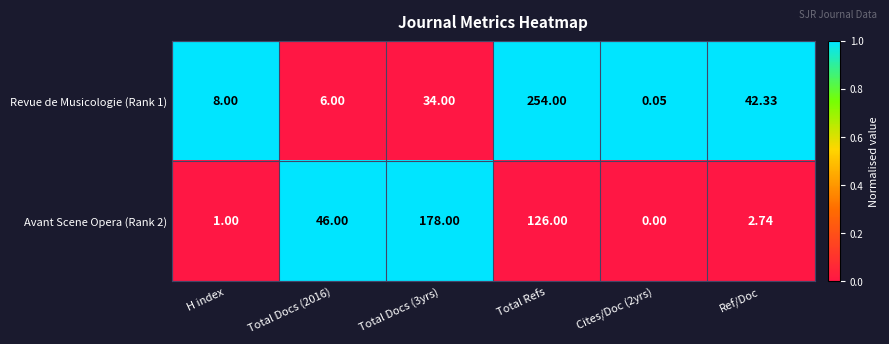

Which label corresponds to the largest value in the chart?

Total Refs